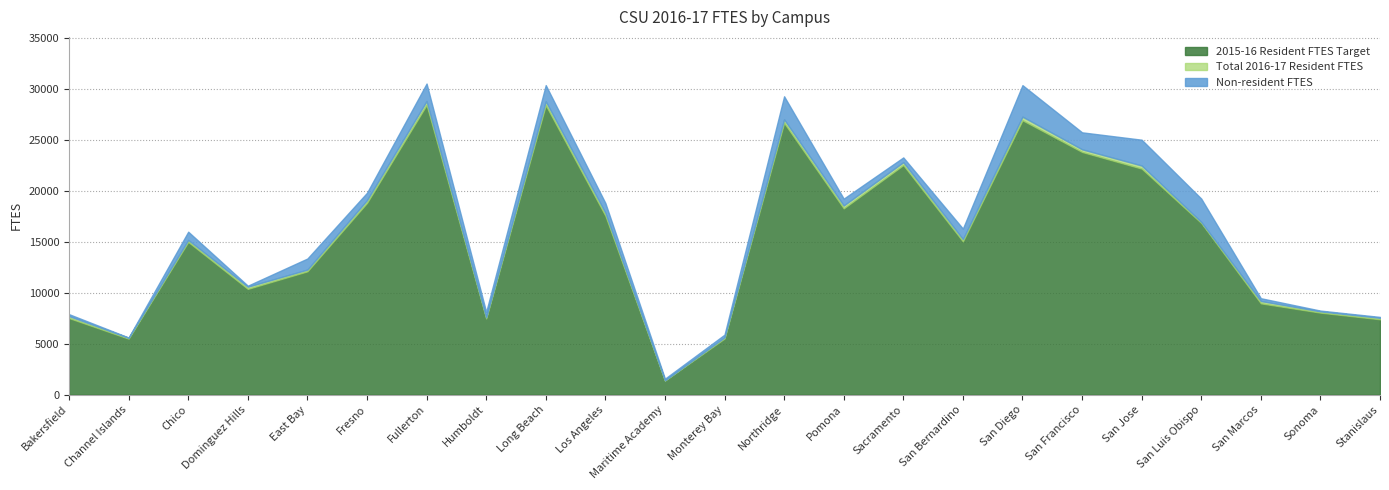

At how many categories does at least one series exceed 21451?

7